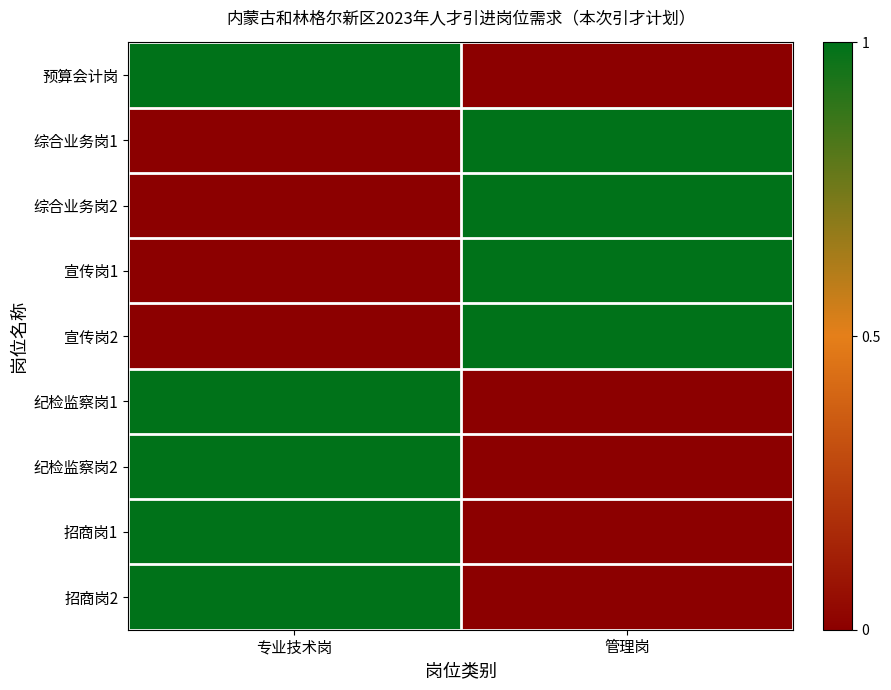

What is the difference between the highest and lowest values at 管理岗?

1